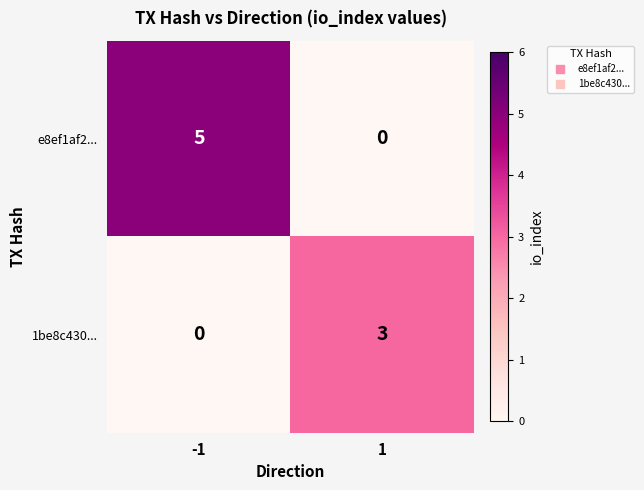

At -1, list the series in order from largest to smallest.

e8ef1af2..., 1be8c430...